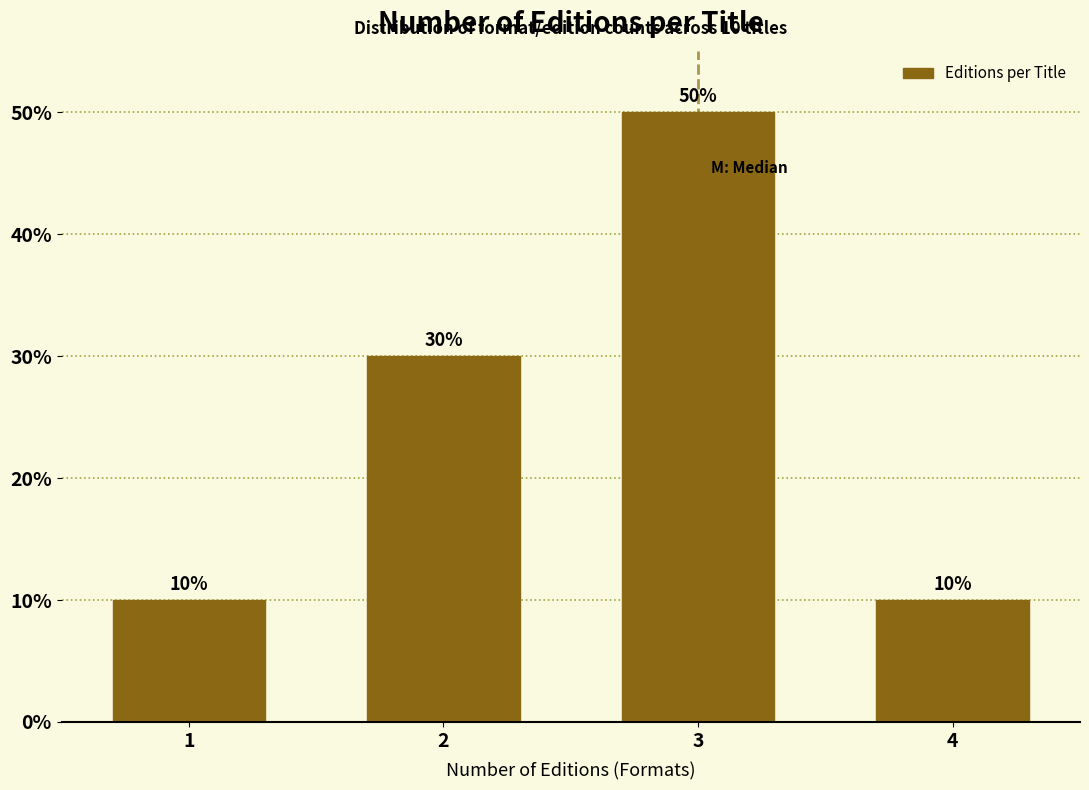

Reading left to right, list all the values displayed in this chart.

10	30	50	10